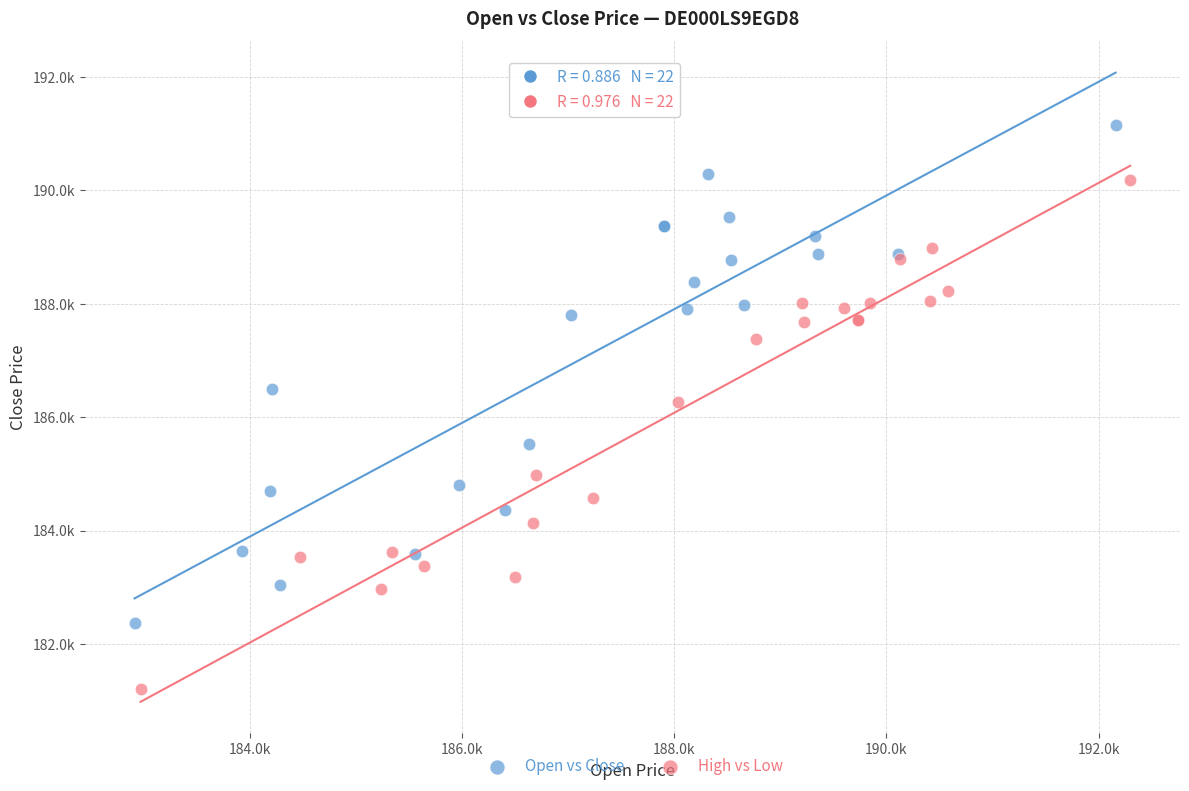

Which series has the largest Y range (max minus min)?

High vs Low